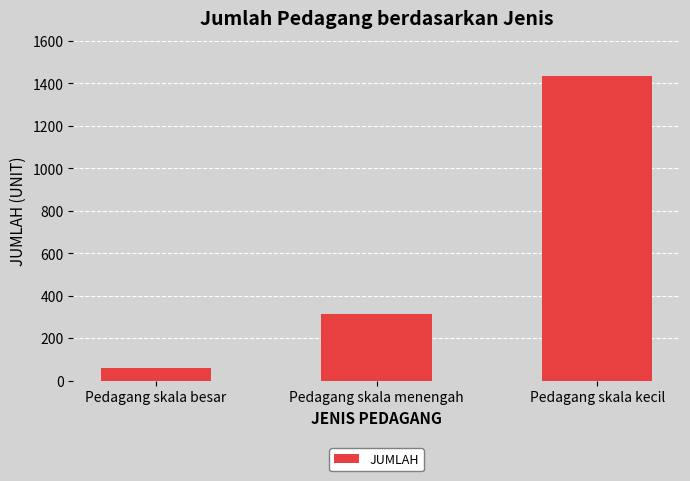

Which has a higher value, Pedagang skala besar or Pedagang skala kecil?

Pedagang skala kecil